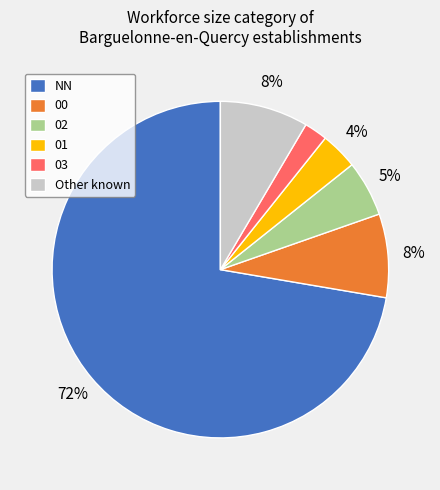

Does any single category account for the majority?

Yes